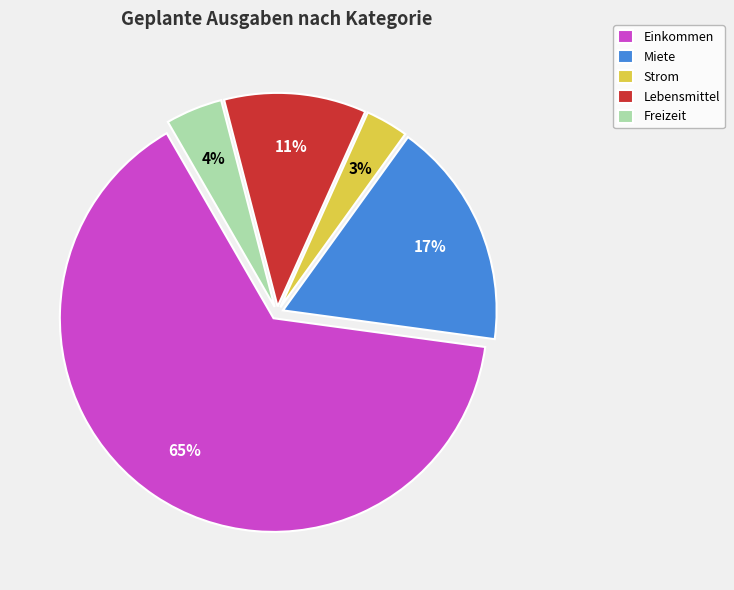

The Lebensmittel slice represents 1% of the pie. True or false?

False